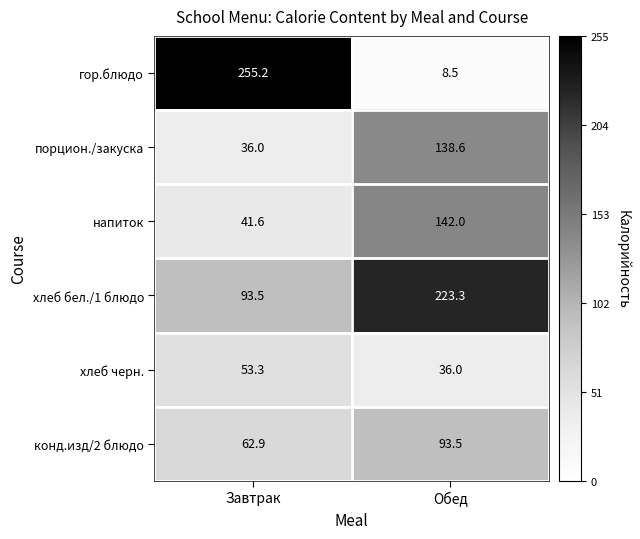

Reading left to right, extract all data points from this chart.

гор.блюдо: Завтрак=255.2	Обед=8.5
порцион./закуска: Завтрак=36.0	Обед=138.6
напиток: Завтрак=41.6	Обед=142.0
хлеб бел./1 блюдо: Завтрак=93.5	Обед=223.3
хлеб черн.: Завтрак=53.3	Обед=36.0
конд.изд/2 блюдо: Завтрак=62.9	Обед=93.5